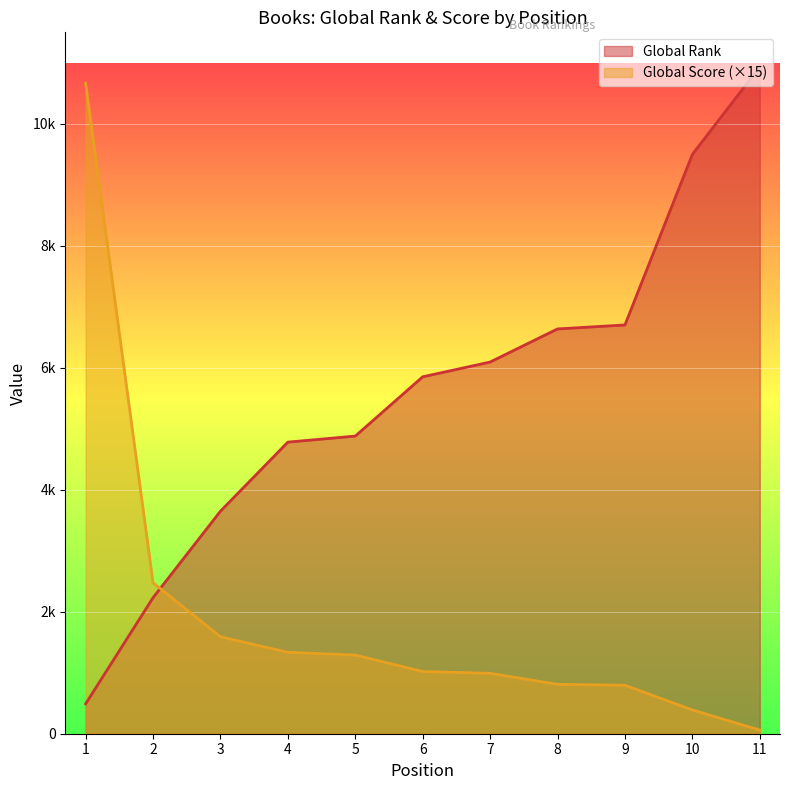

What is the lowest value of the Global Rank series?

490